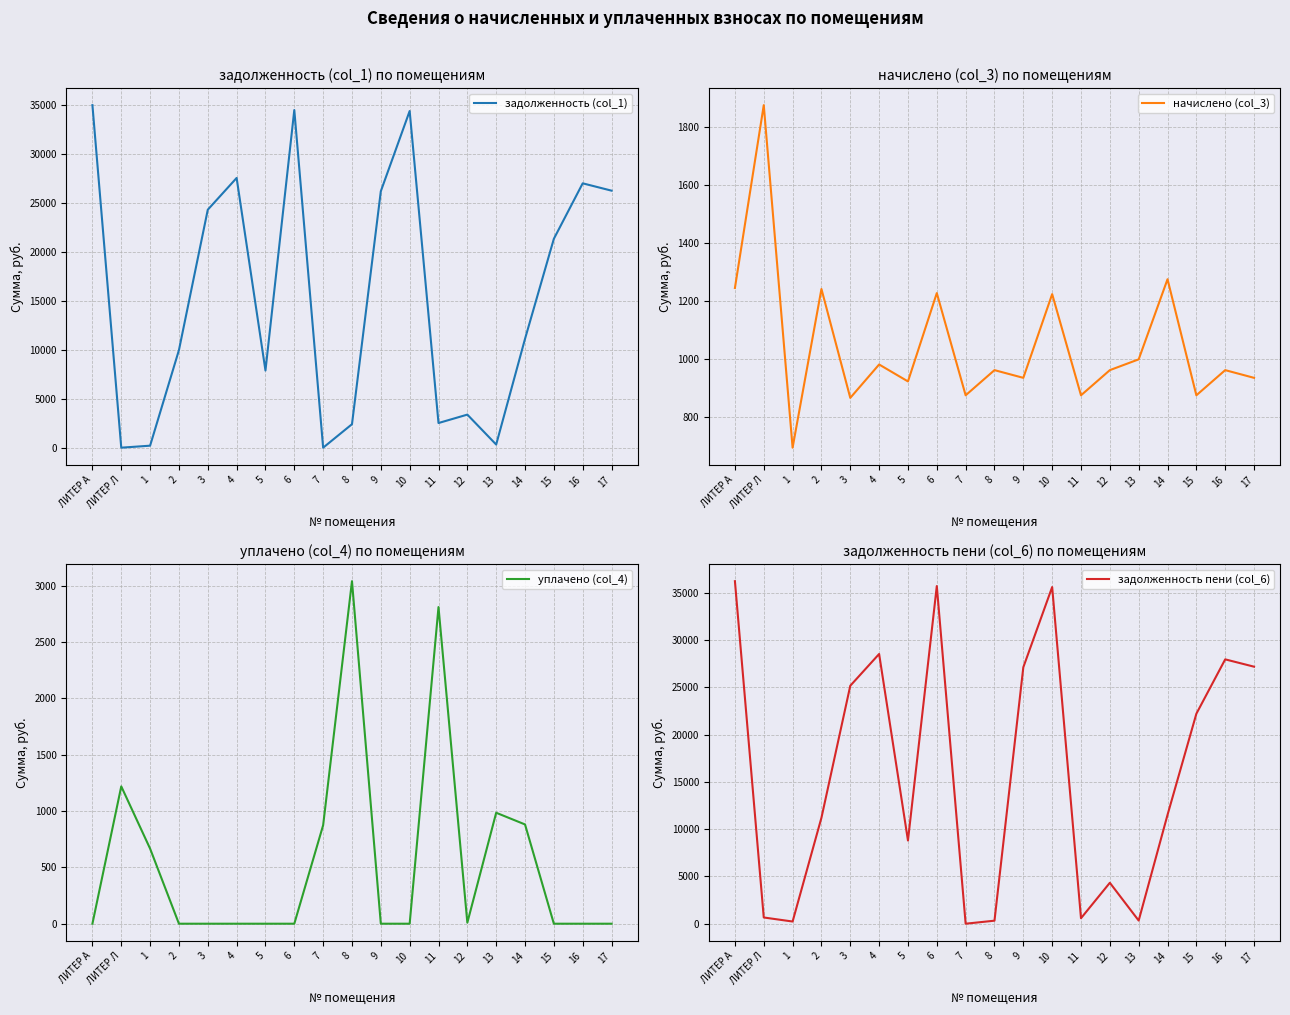

Where do уплачено (col_4) and начислено (col_3) first cross each other?

6 and 7